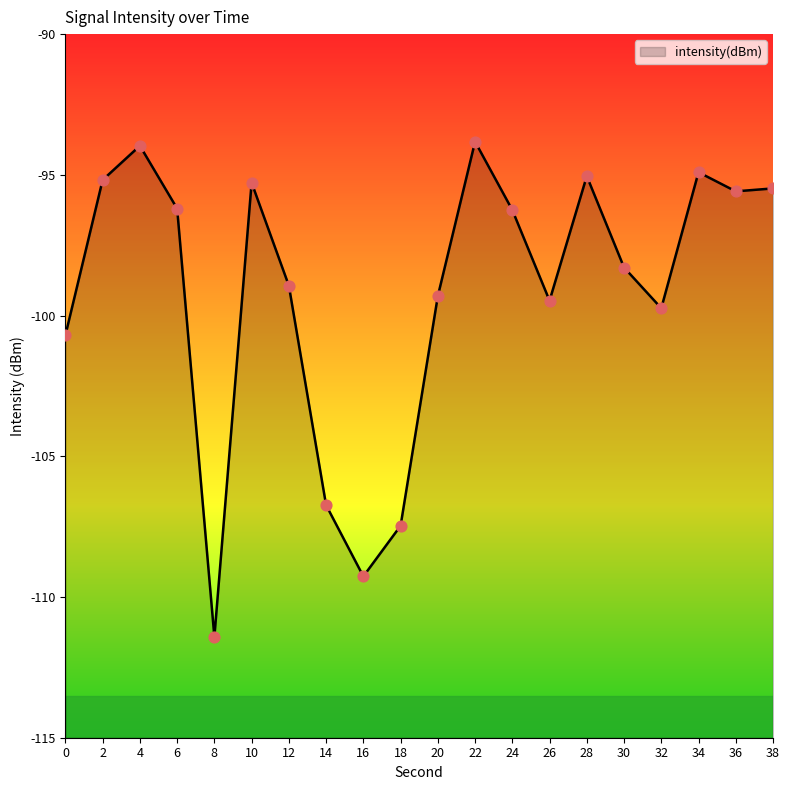

What is the change in value from 0 to 32?

+1.0